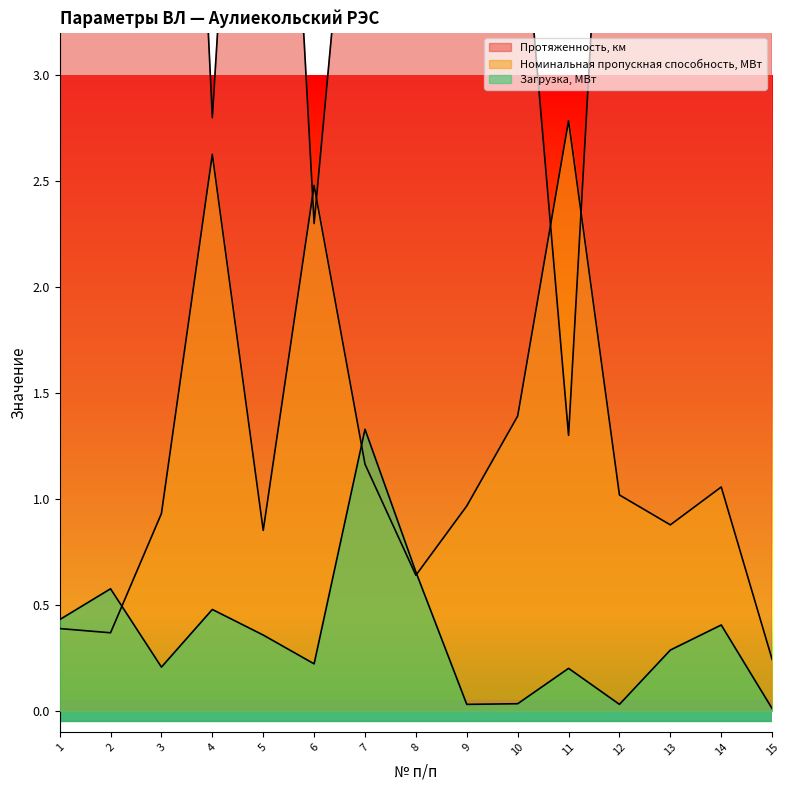

What is the maximum value for Загрузка, МВт?

1.3